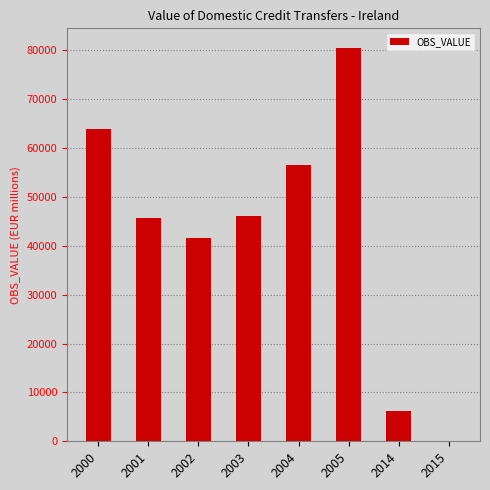

What value does the data have at 2002?

41600.0